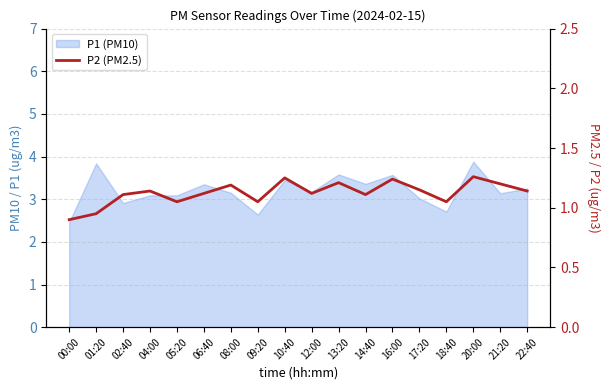

Where is the first local minimum?

05:20